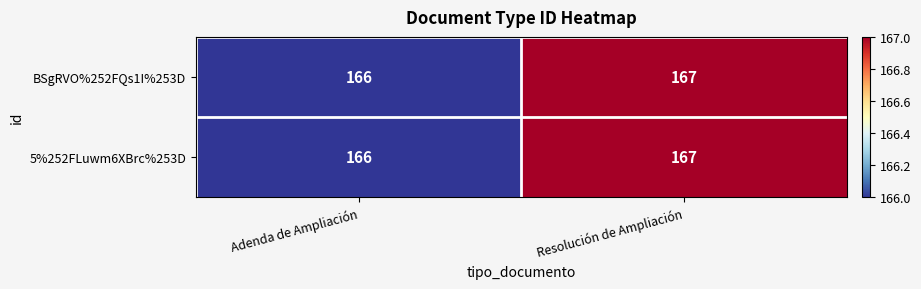

At which category is the sum across all series the highest?

Resolución de Ampliación